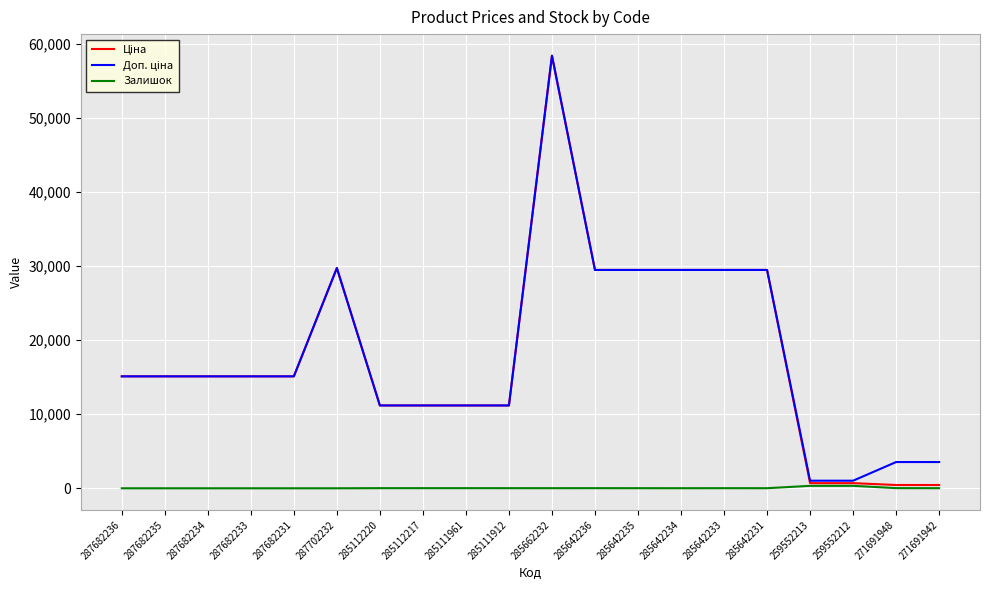

What is the difference between the highest and lowest values at 287682231?

15120.0